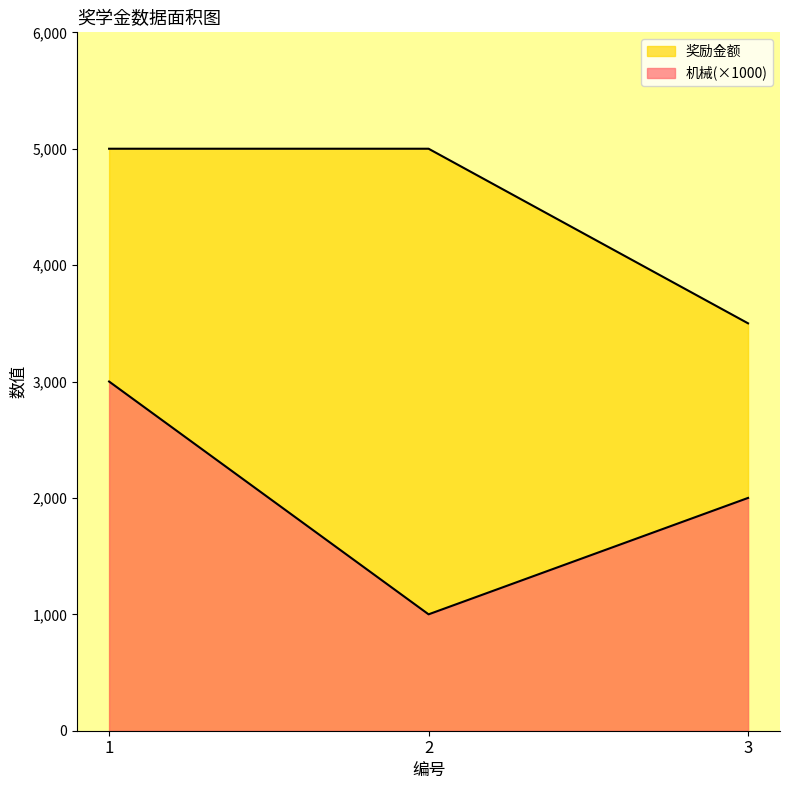

What is the difference between the maximum and minimum values in the 机械 series?

2000